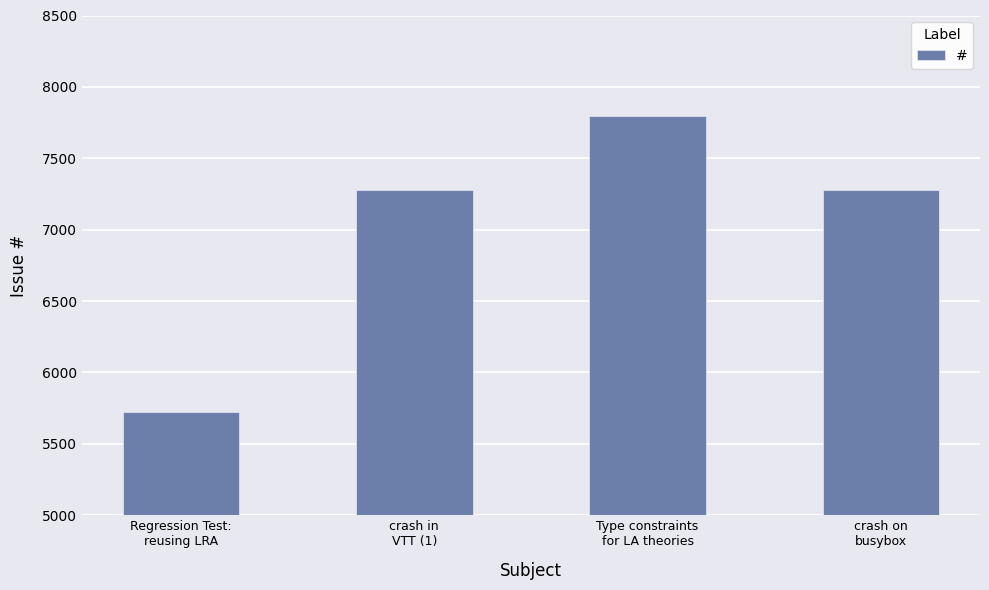

Read the value at Regression Test:
reusing LRA, to the nearest 10.

5720